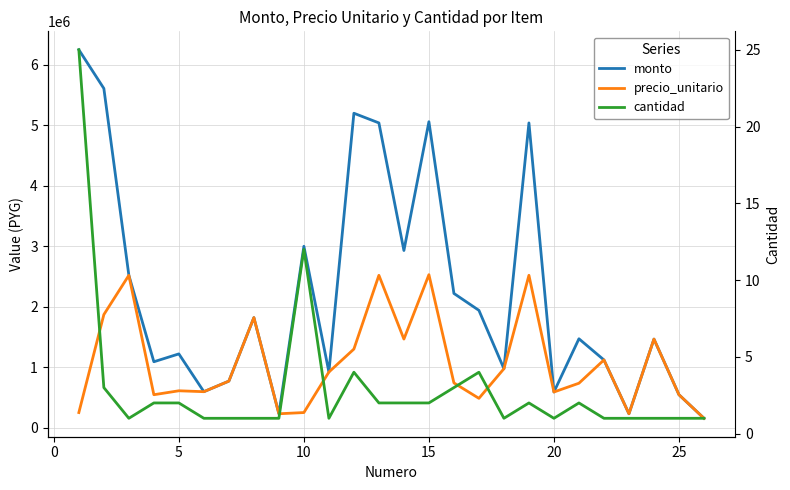

What are all the series names shown in the legend?

monto, precio_unitario, cantidad